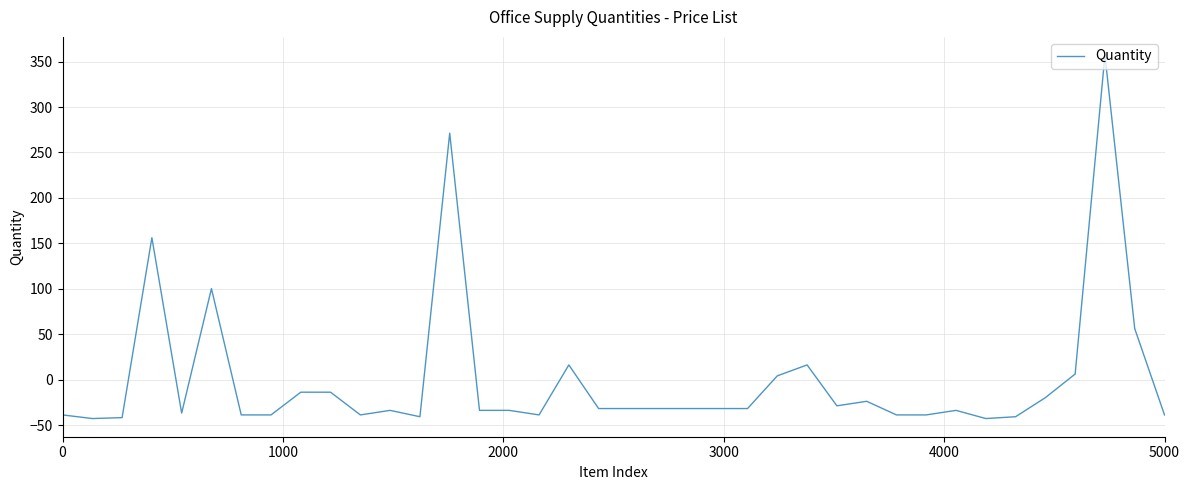

What is the smallest value displayed?

-42.8